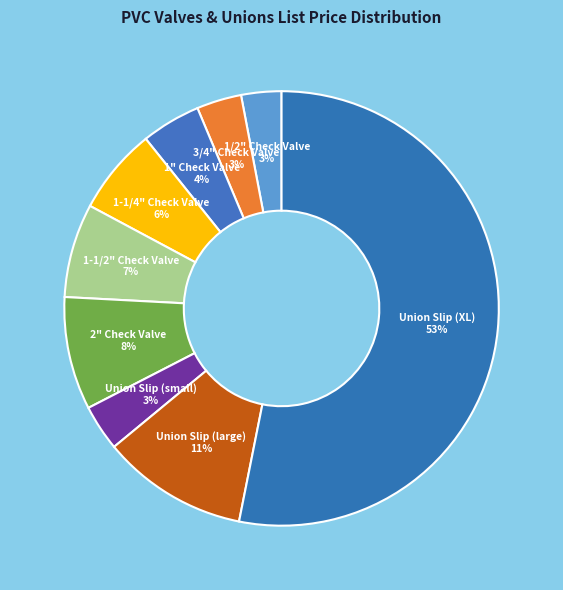

Combined, do Union Slip (small) and 2" Check Valve account for over 50%?

No